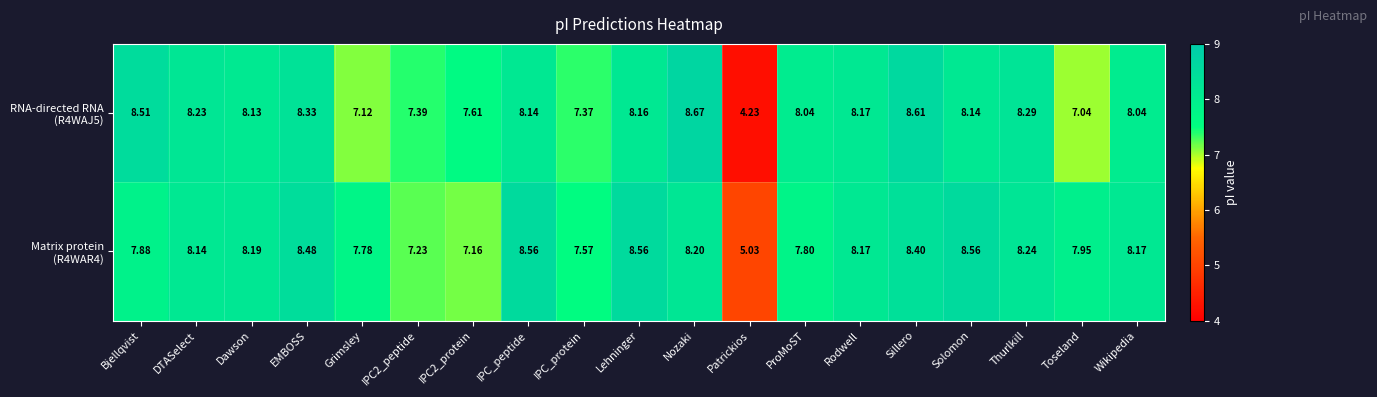

What is the maximum value shown in the chart?

8.7